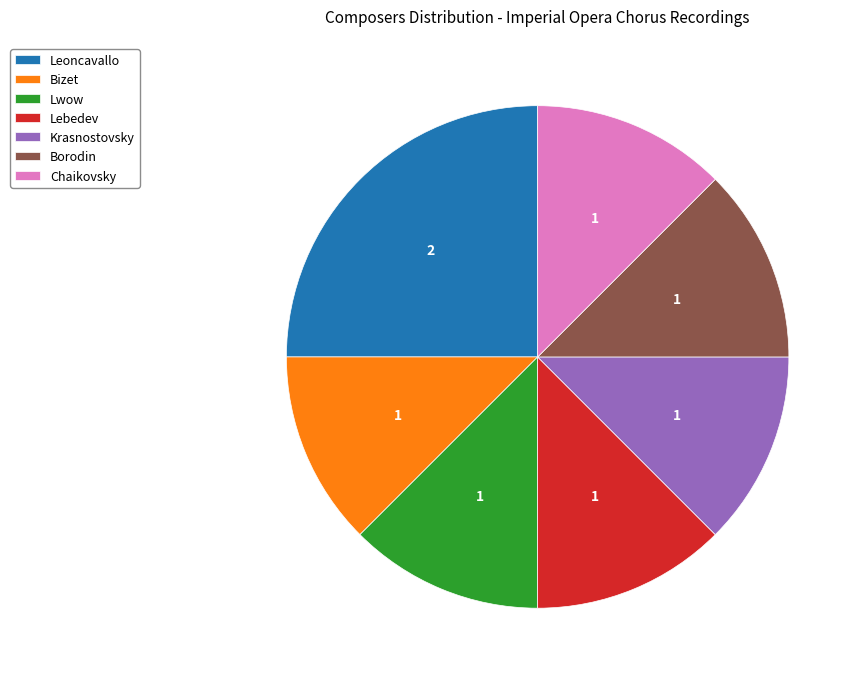

What is the ratio of the value at Lwow to the value at Krasnostovsky?

1.0